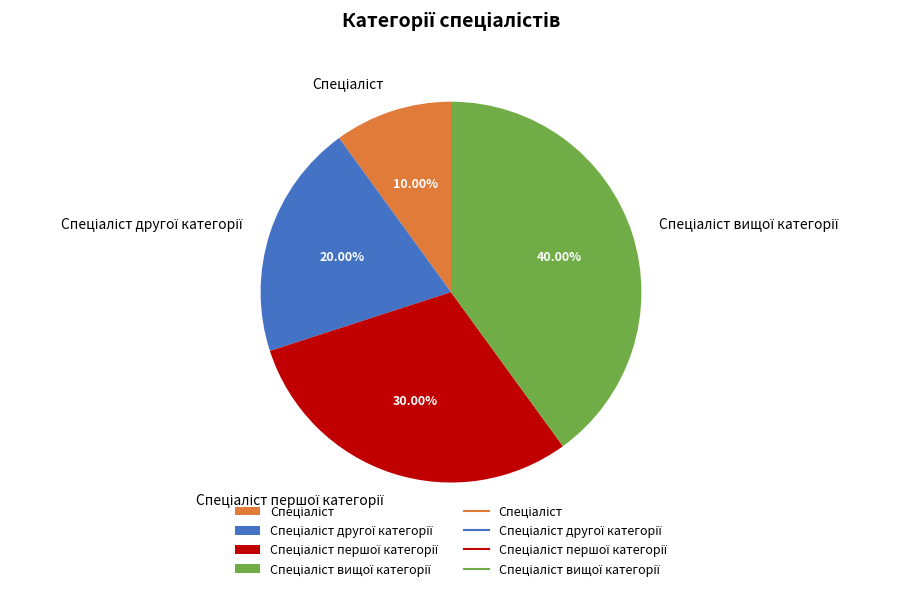

Does any single category account for the majority?

No